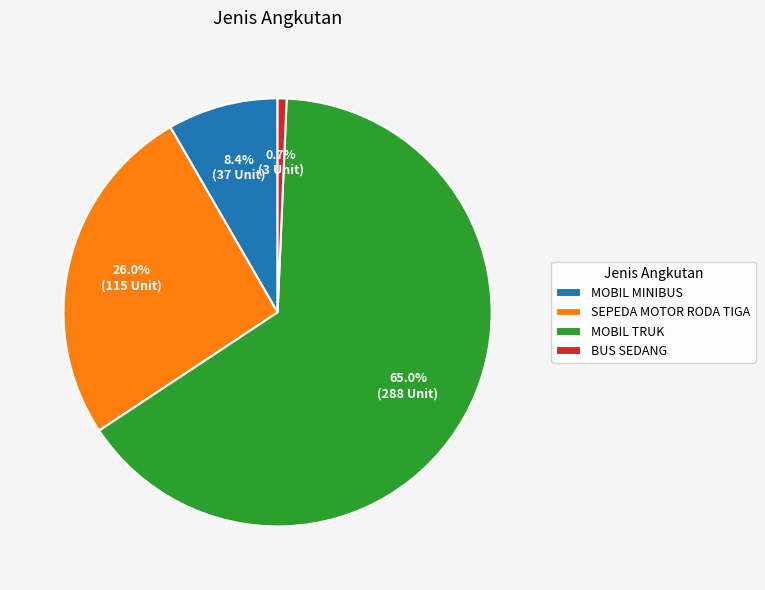

How many segments does this pie chart have?

4